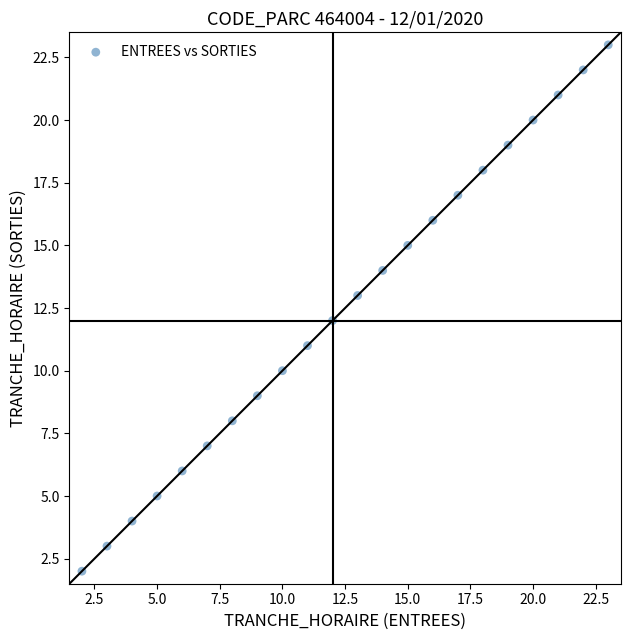

What is the range of X values (max minus min)?

21